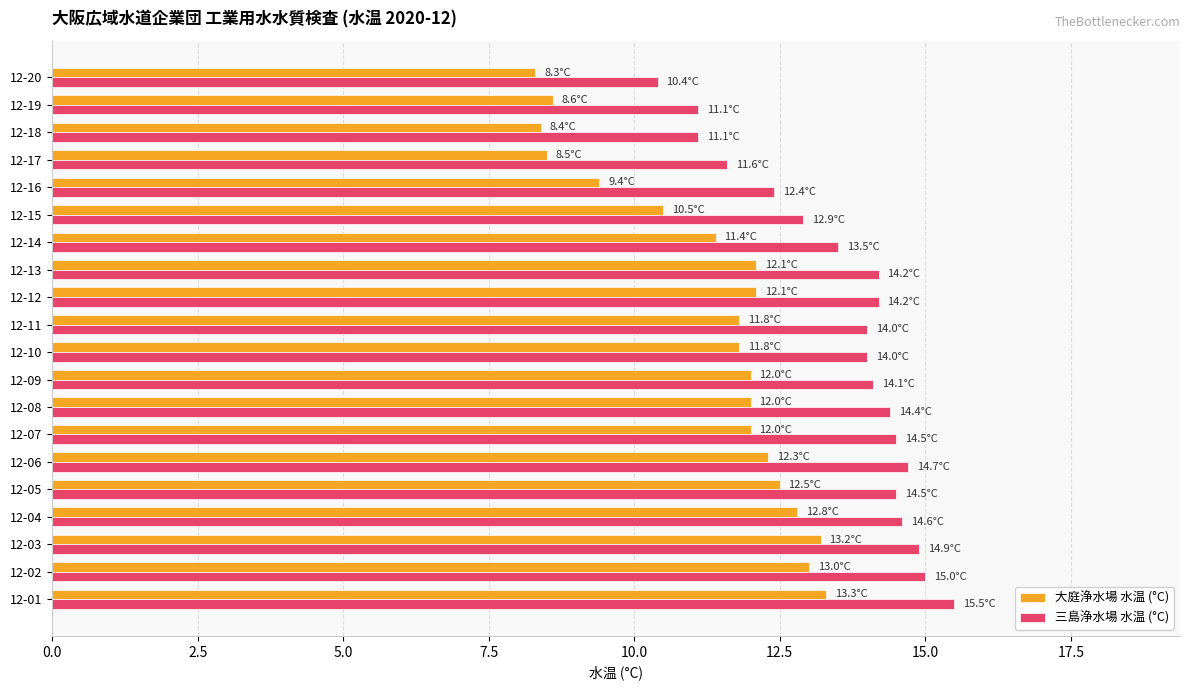

List the series in order of their peak value, lowest first.

大庭浄水場 水温 (°C), 三島浄水場 水温 (°C)